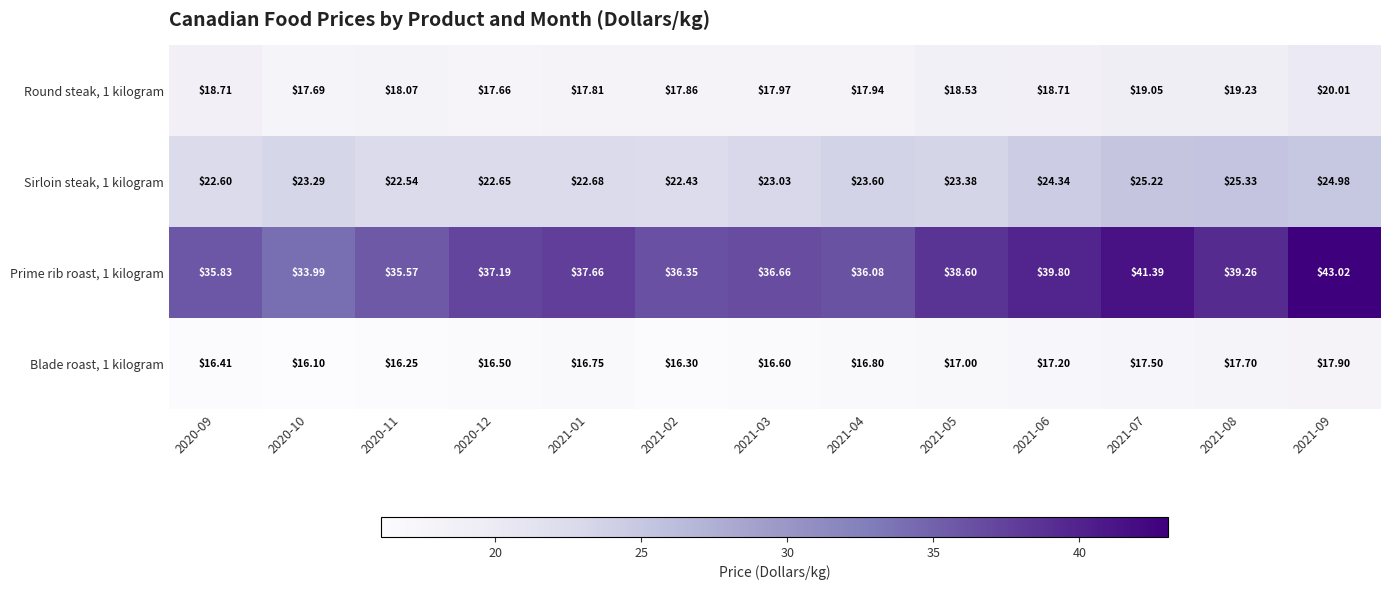

Is the value of Round steak, 1 kilogram at 2020-12 greater than the value of Sirloin steak, 1 kilogram at 2021-04?

No